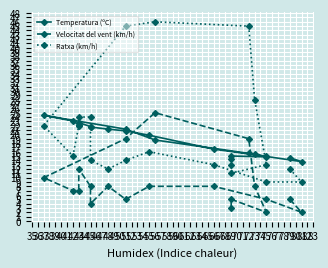

What is the sum of the Temperatura (ºC) values at 42 and 55?

42.9